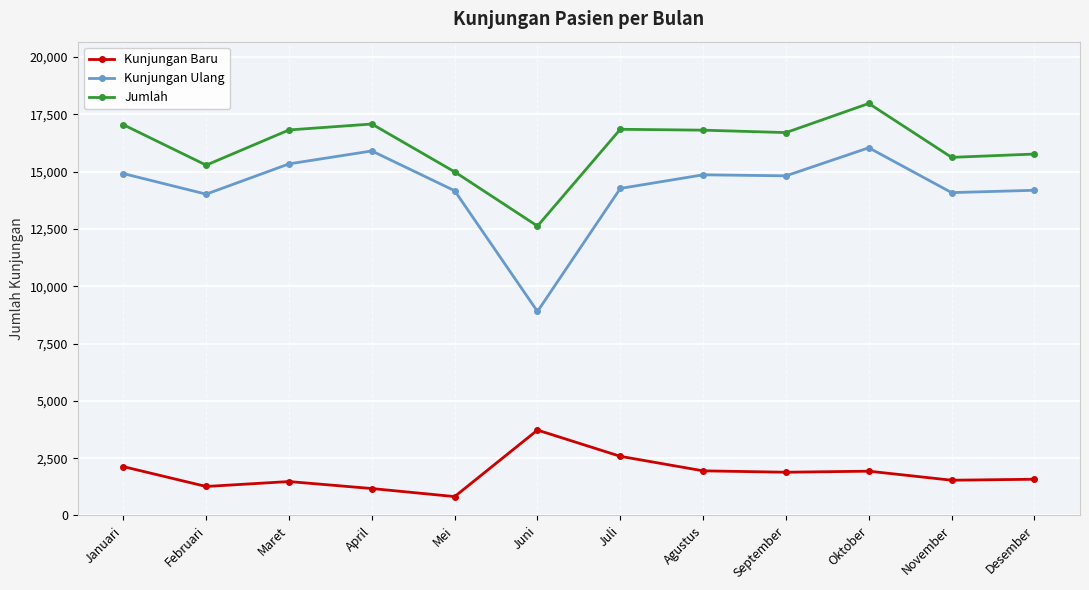

Is the value of Jumlah at Mei greater than the value of Kunjungan Ulang at Februari?

Yes